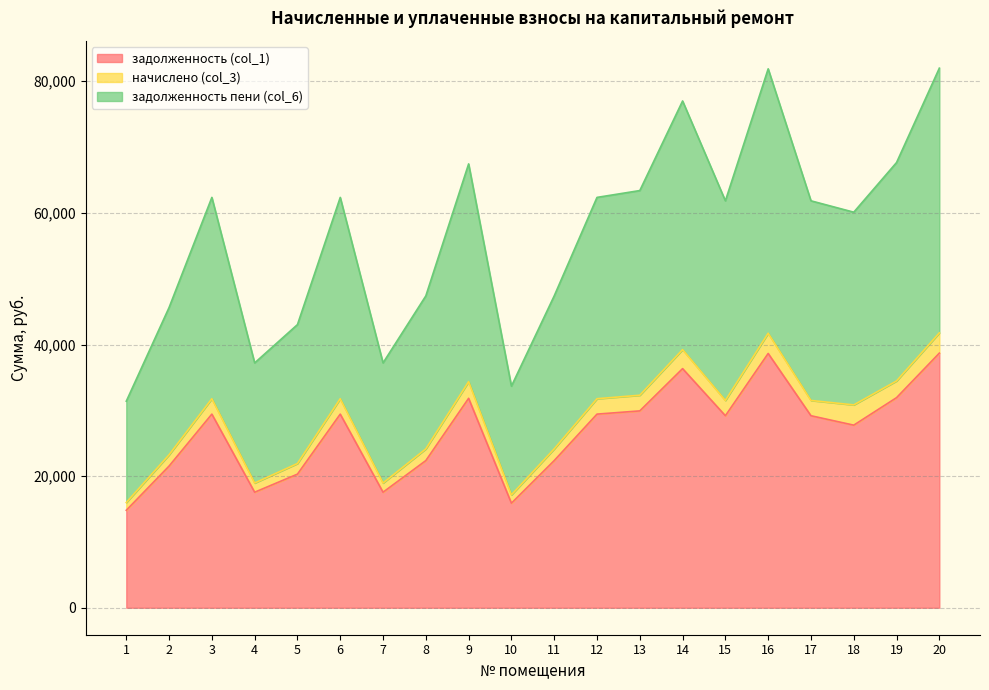

Which category has the highest value in the задолженность (col_1) series?

20